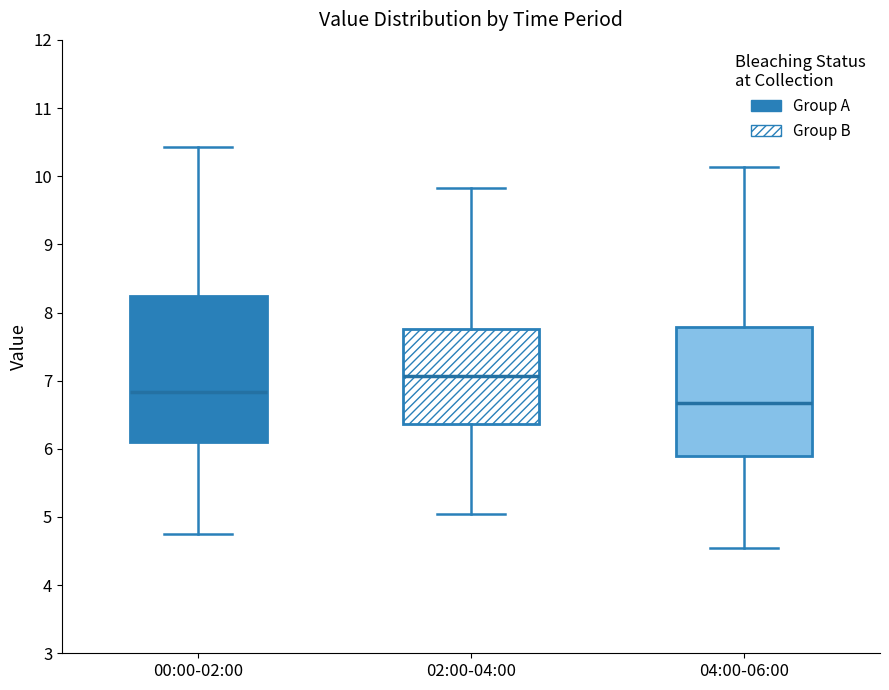

Comparing the boxes themselves (not the whiskers), which one is the tallest?

00:00-02:00